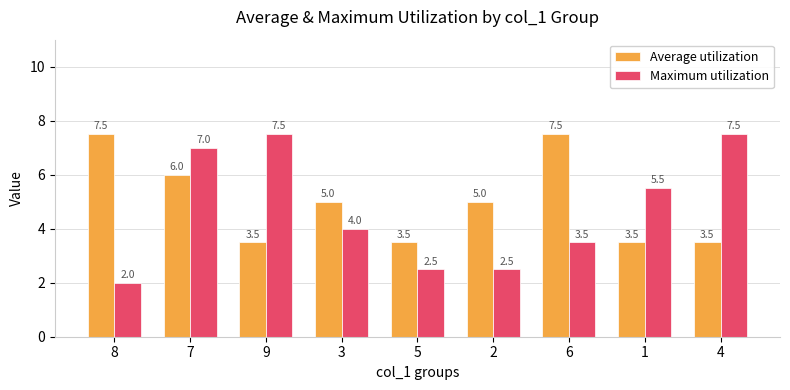

Where does the Average utilization series first go above 5?

8